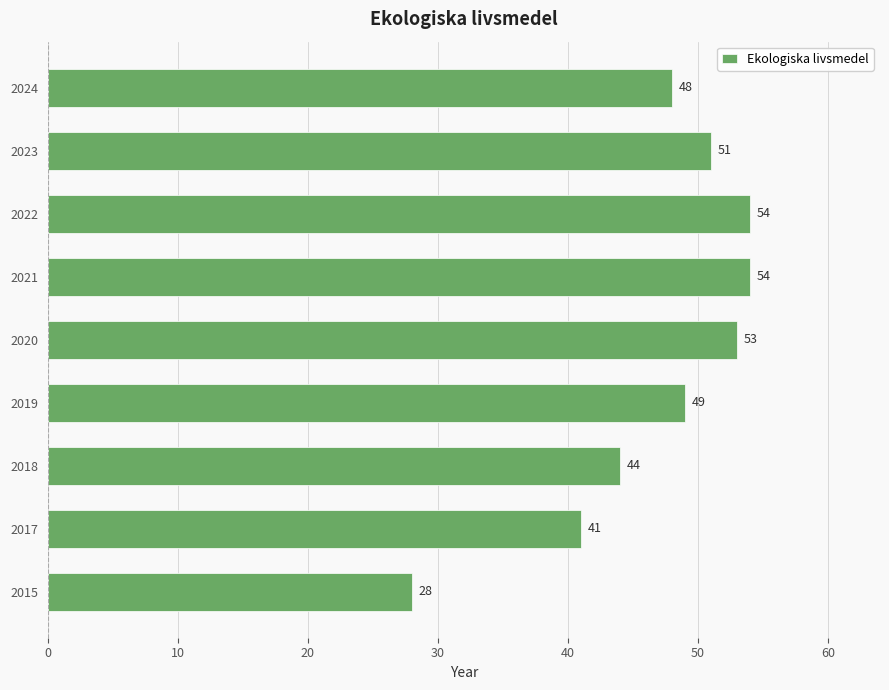

True or false: the data shows 49 at 2019.

True